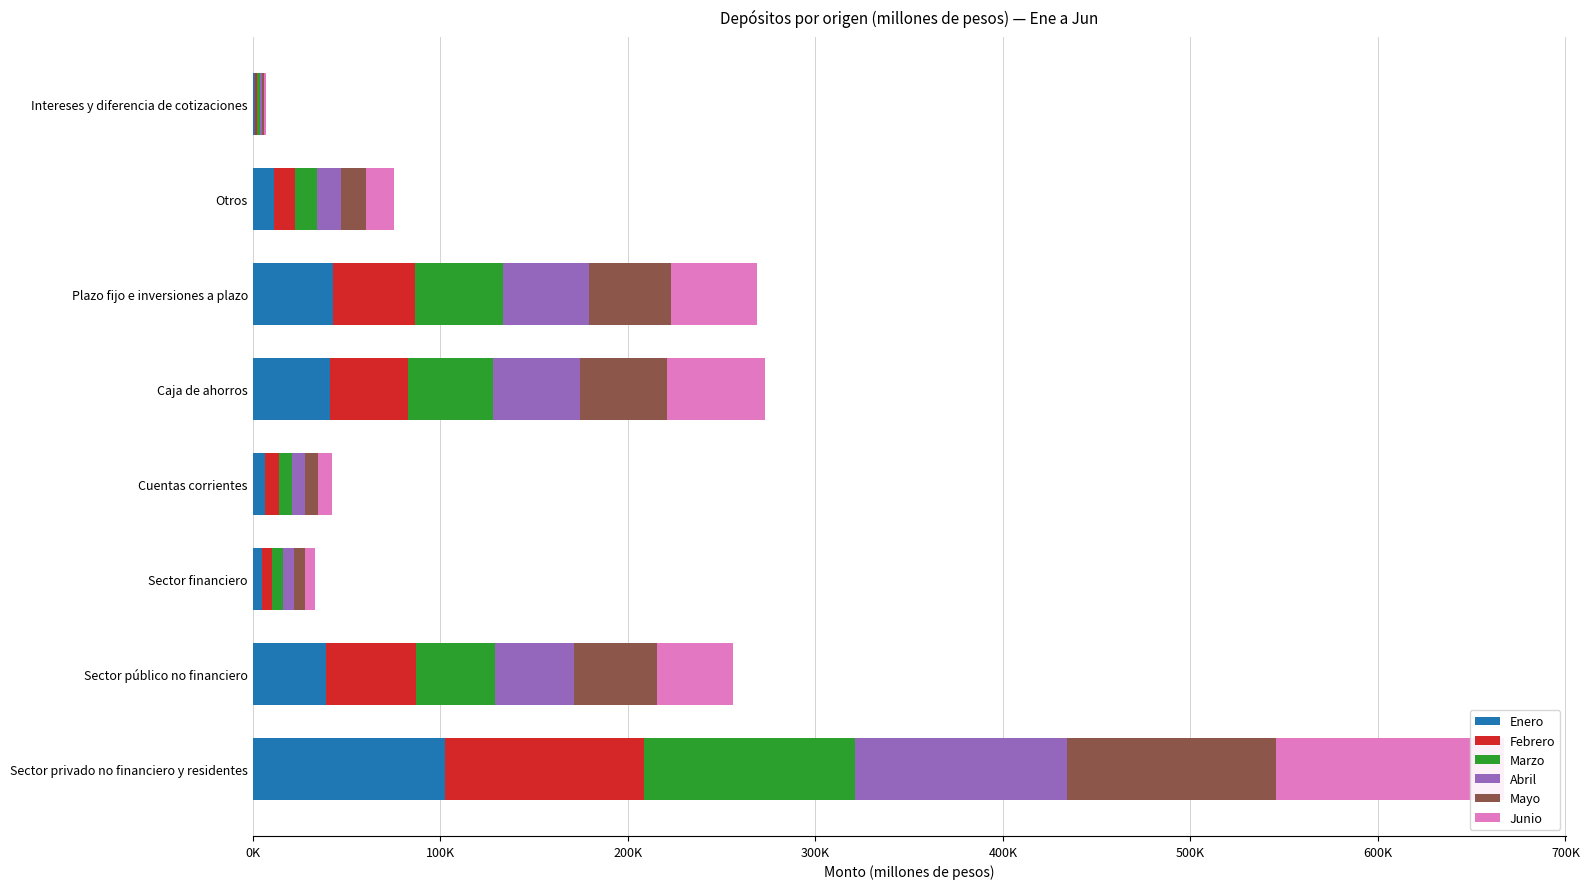

What is the sum of all Abril values?

274418.0